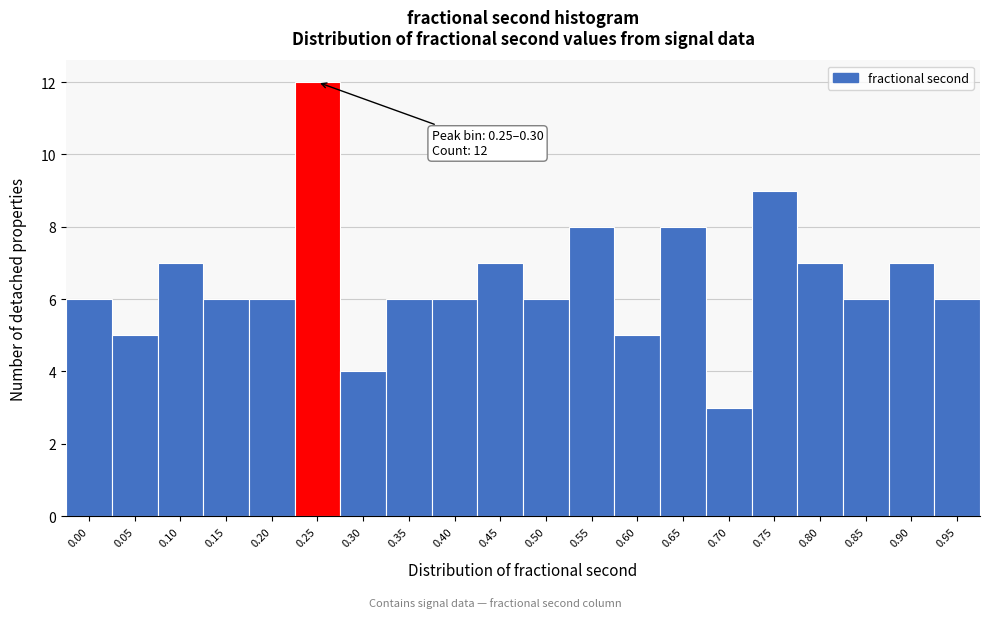

Reading left to right, extract all data points from this chart.

6	5	7	6	6	12	4	6	6	7	6	8	5	8	3	9	7	6	7	6